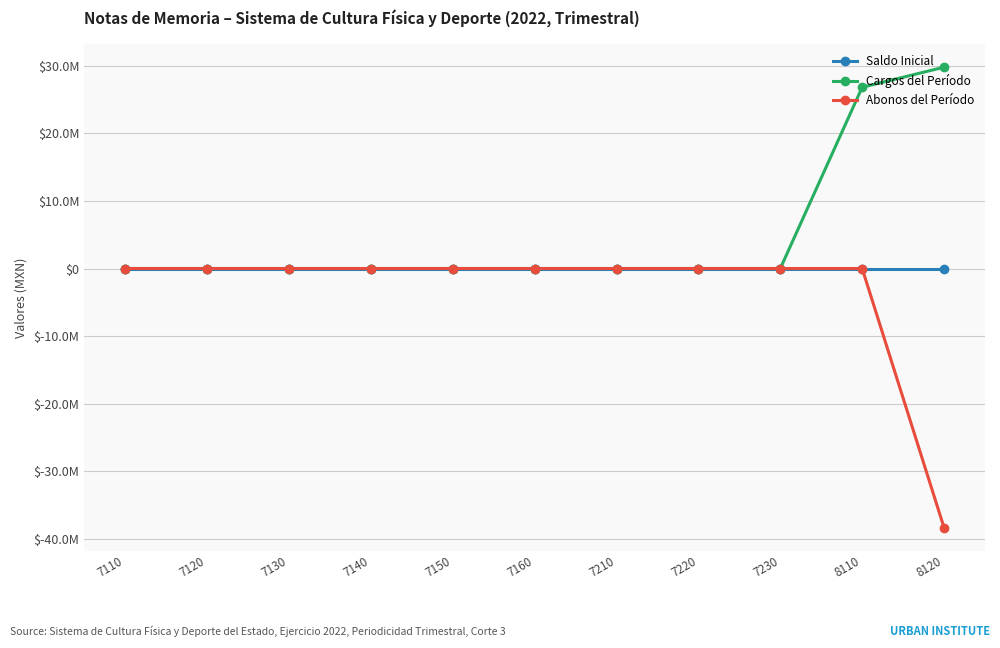

Is this an area chart (filled region under the line)?

No